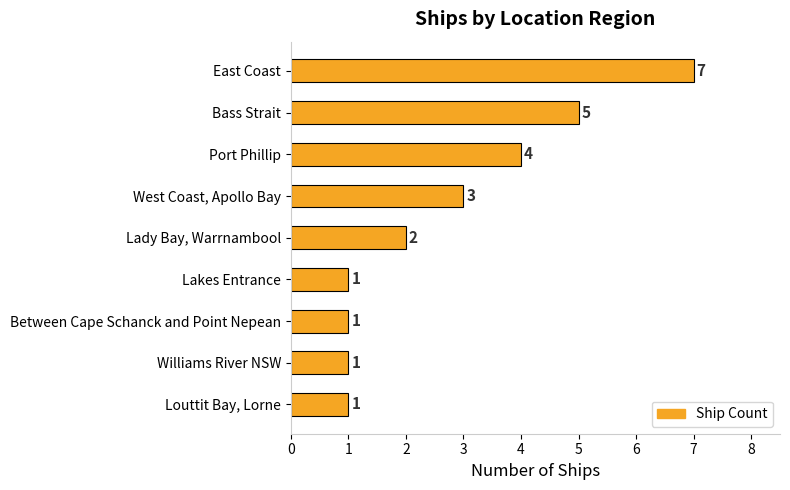

What is the sum of the values at Port Phillip and Lakes Entrance?

5